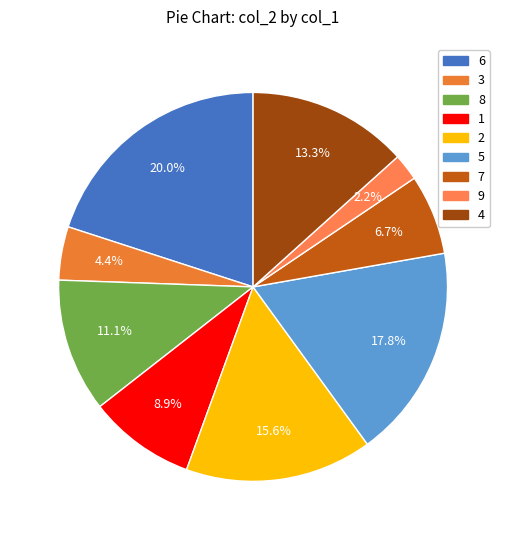

Which category has the biggest portion of the pie?

6